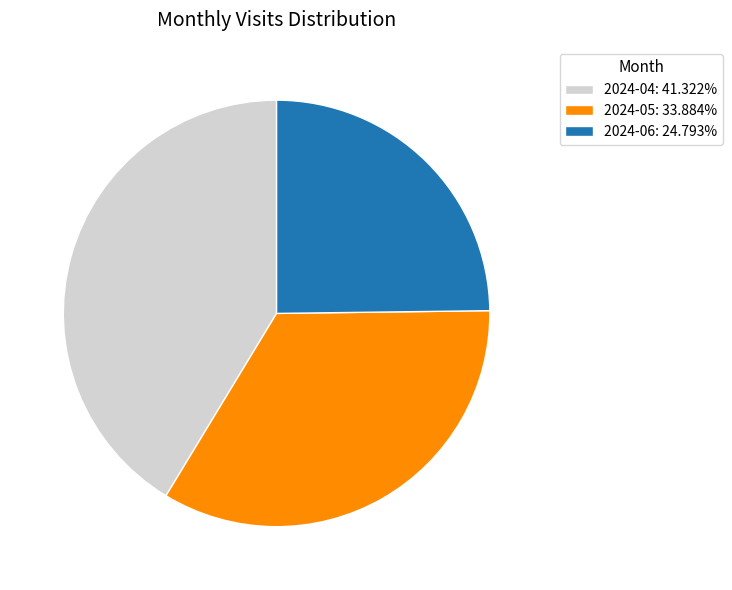

The 2024-04 slice represents 41% of the pie. True or false?

True